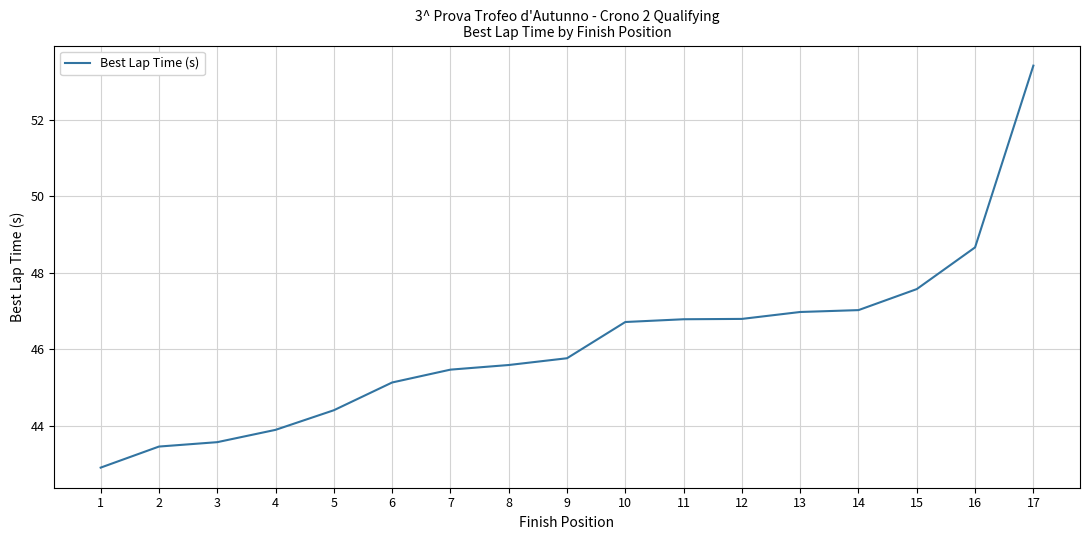

How many series are shown in this chart?

1